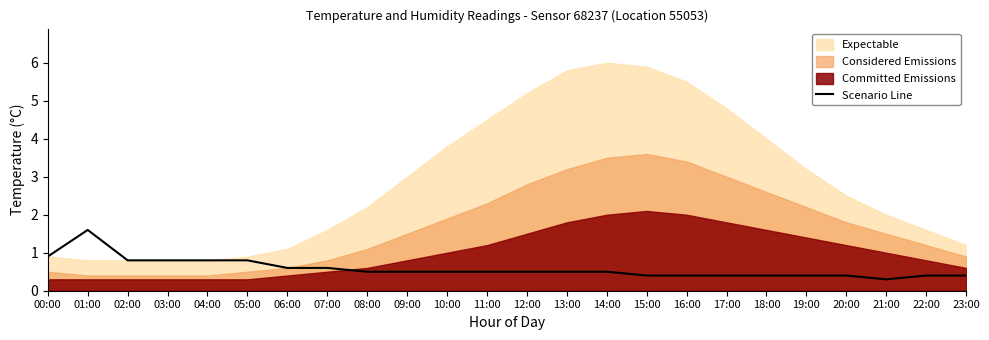

What is the difference between the second highest and second lowest values?

0.5